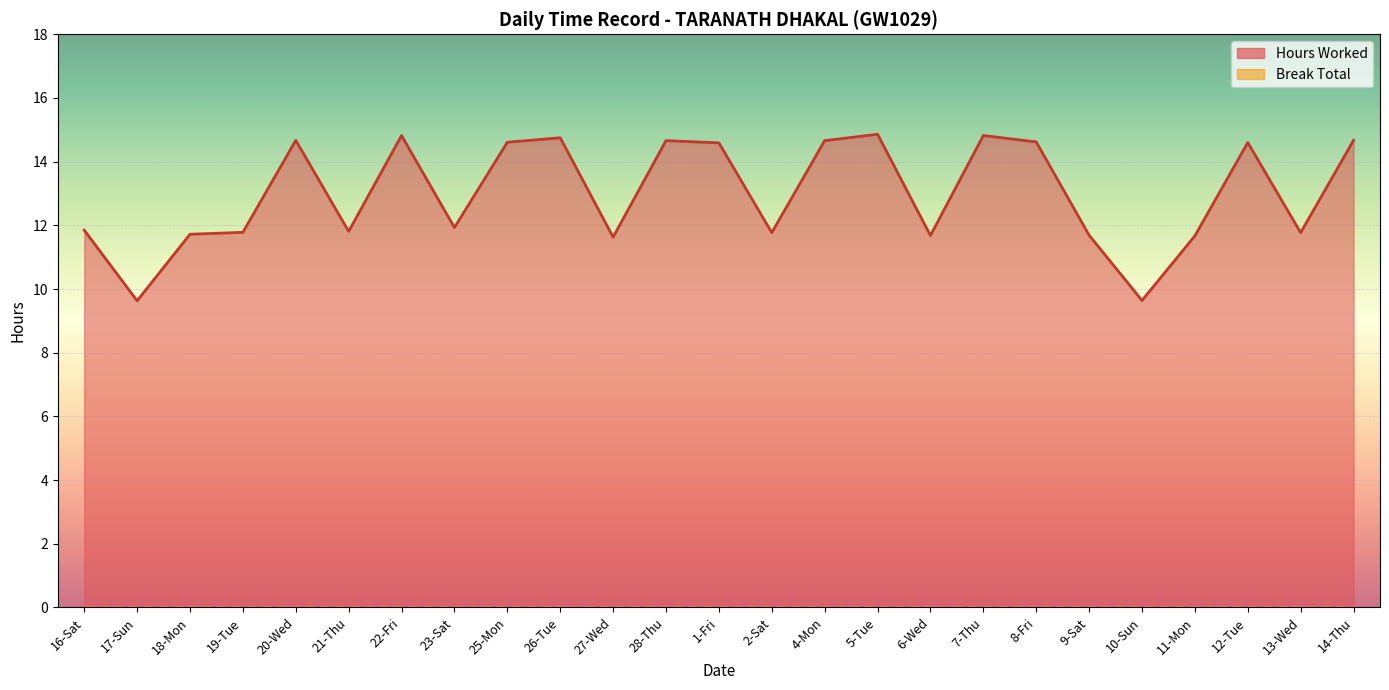

Rank the categories by value from lowest to highest.

17-Sun, 10-Sun, 27-Wed, 11-Mon, 6-Wed, 9-Sat, 18-Mon, 2-Sat, 13-Wed, 19-Tue, 21-Thu, 16-Sat, 23-Sat, 1-Fri, 12-Tue, 25-Mon, 8-Fri, 28-Thu, 4-Mon, 20-Wed, 14-Thu, 26-Tue, 22-Fri, 7-Thu, 5-Tue